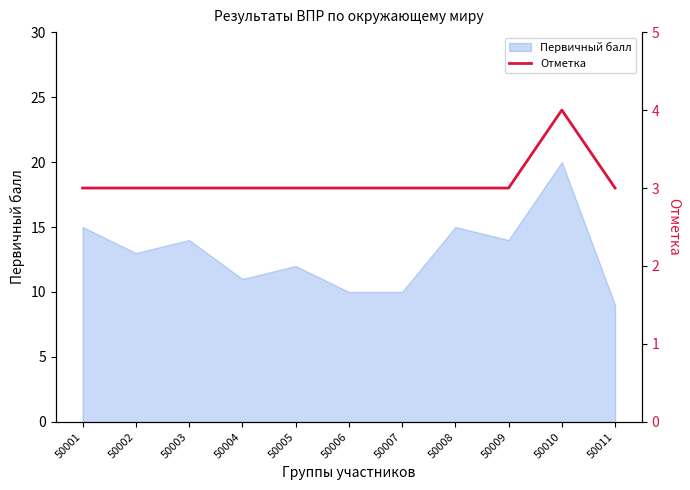

List the labels in order of value, smallest first.

50001, 50002, 50003, 50004, 50005, 50006, 50007, 50008, 50009, 50011, 50010